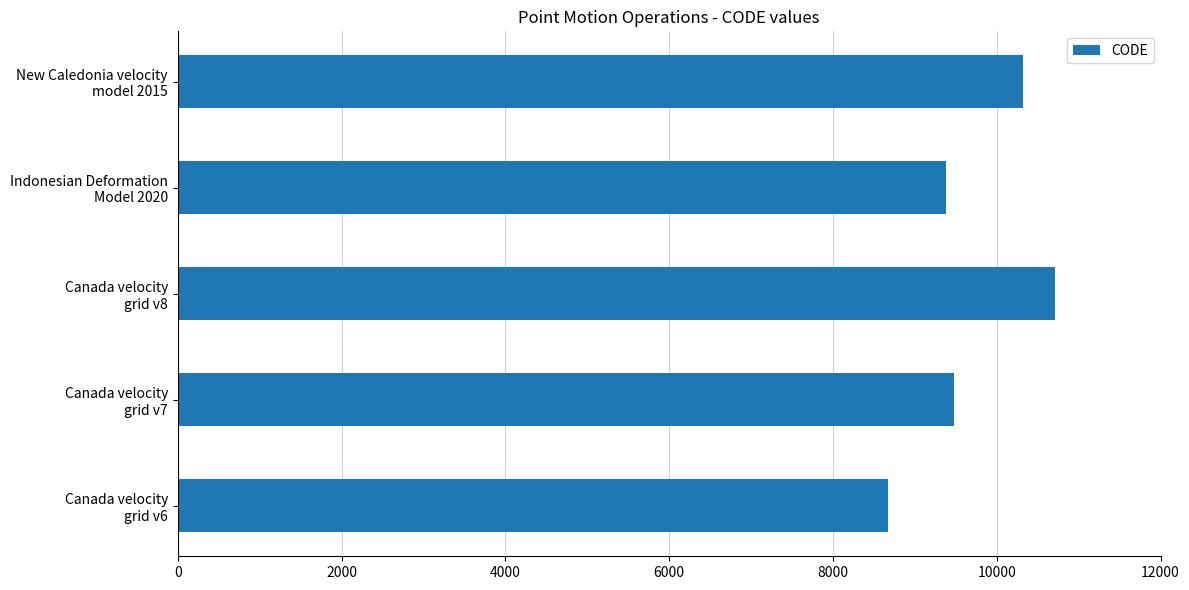

Where is the data nearest to the value 9691?

Canada velocity
grid v7